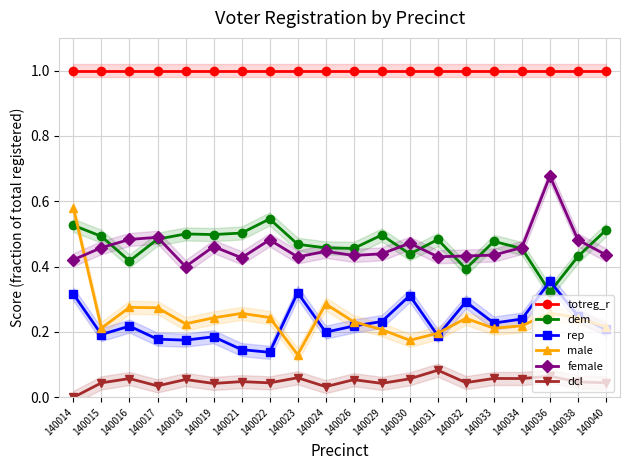

What is the spread (max minus min) of values at 140021?

1.0